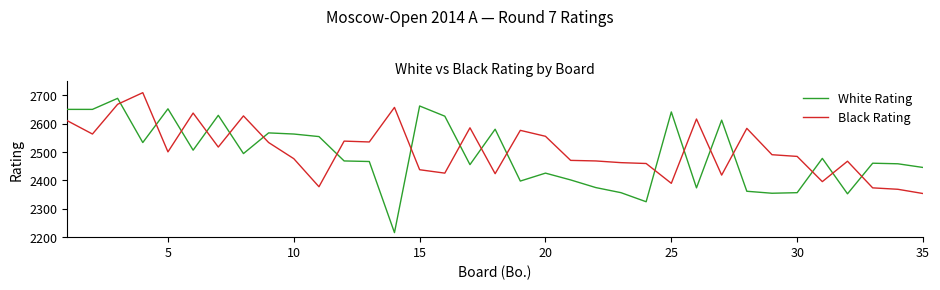

How many intersections are there between White Rating and Black Rating?

18